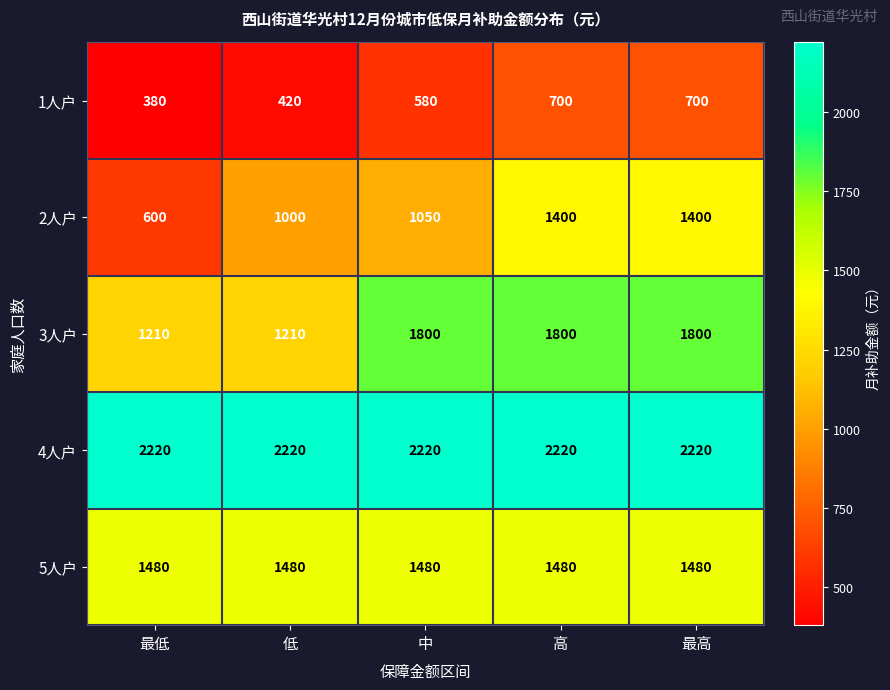

Reading left to right, transcribe all the data shown in this chart.

1人户: 最低=380	低=420	中=580	高=700	最高=700
2人户: 最低=600	低=1000	中=1050	高=1400	最高=1400
3人户: 最低=1210	低=1210	中=1800	高=1800	最高=1800
4人户: 最低=2220	低=2220	中=2220	高=2220	最高=2220
5人户: 最低=1480	低=1480	中=1480	高=1480	最高=1480